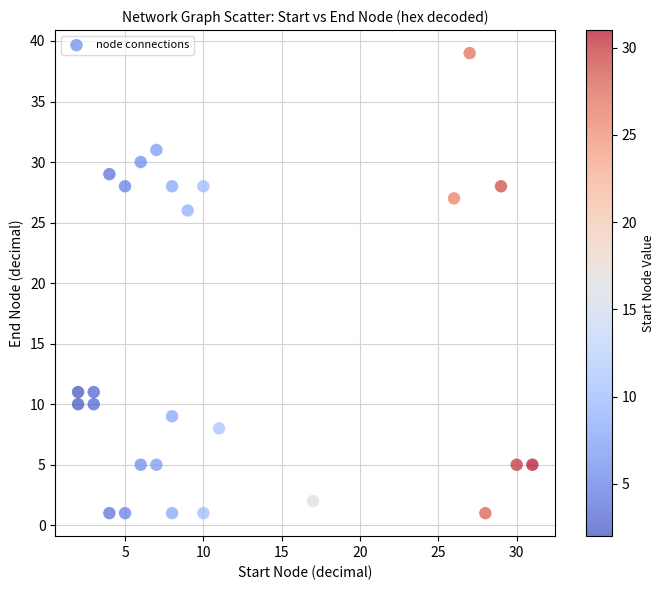

What Y value in the scatter plot is closest to 20?

26